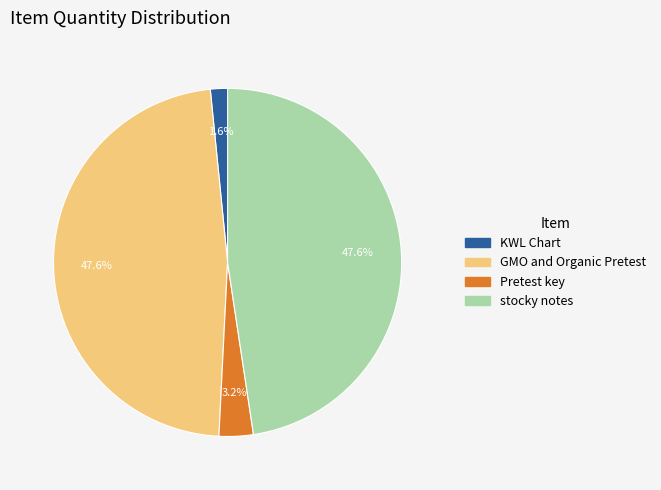

How many segments does this pie chart have?

4